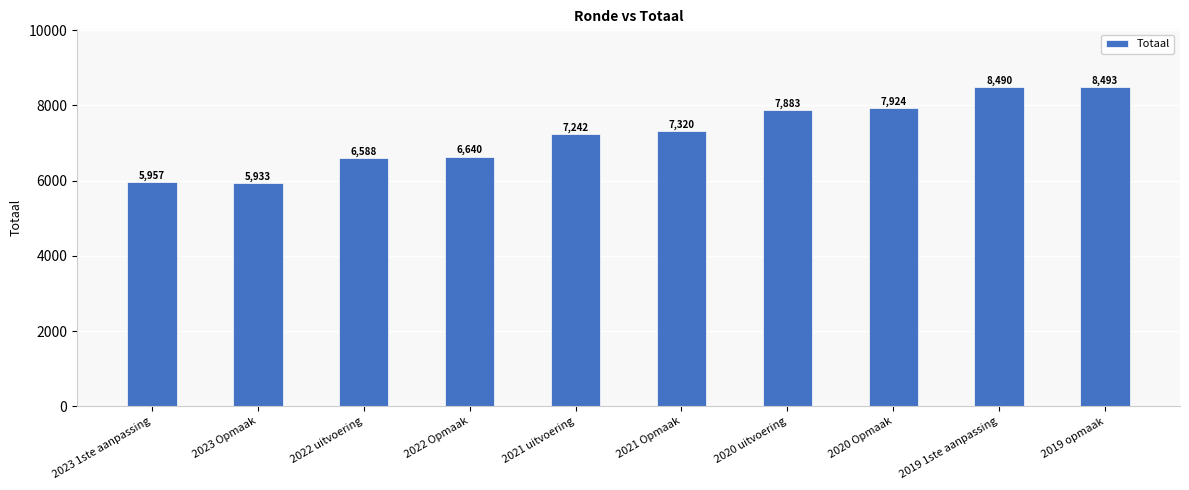

What is the greatest value displayed?

8493